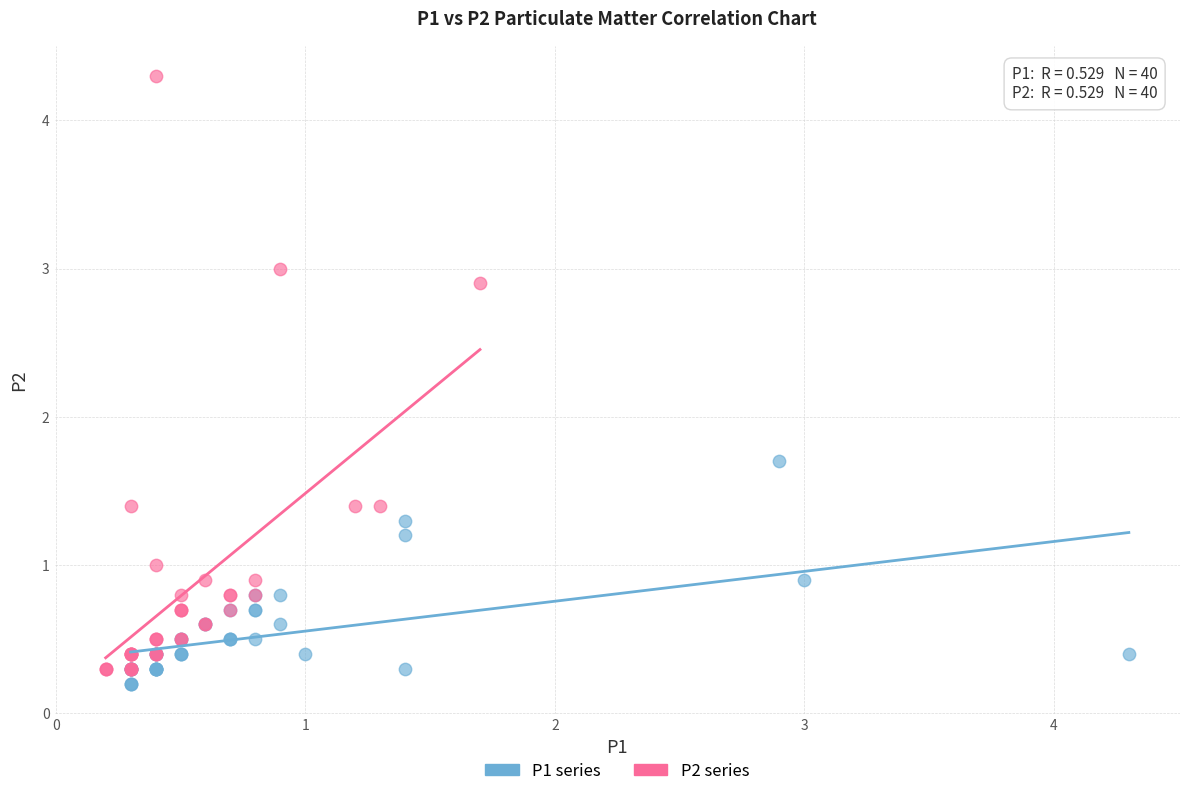

Which series reaches the maximum Y coordinate?

P2 series